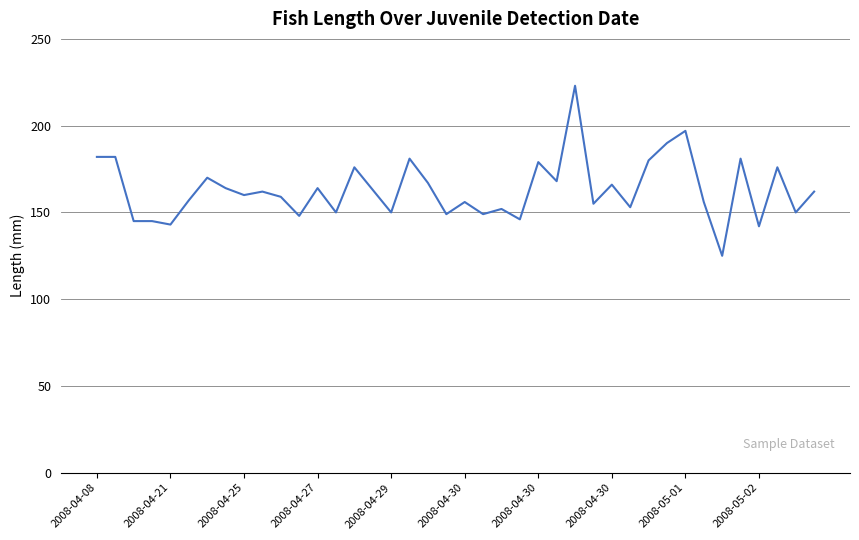

What is the minimum value shown in the chart?

125